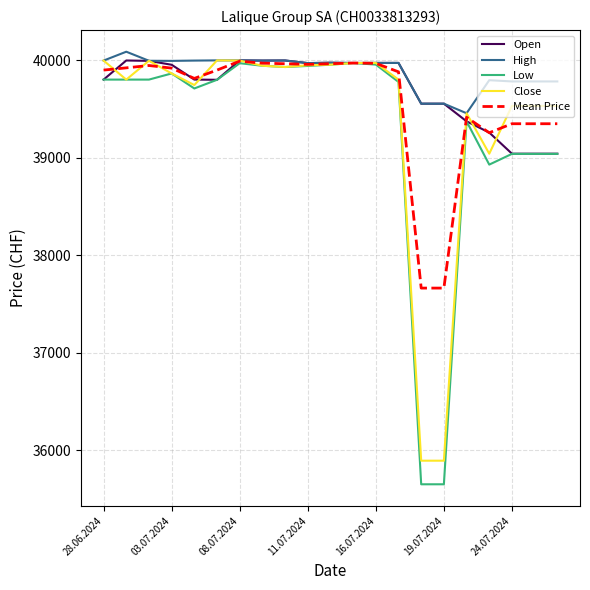

Which series has the largest range (max minus min)?

Low